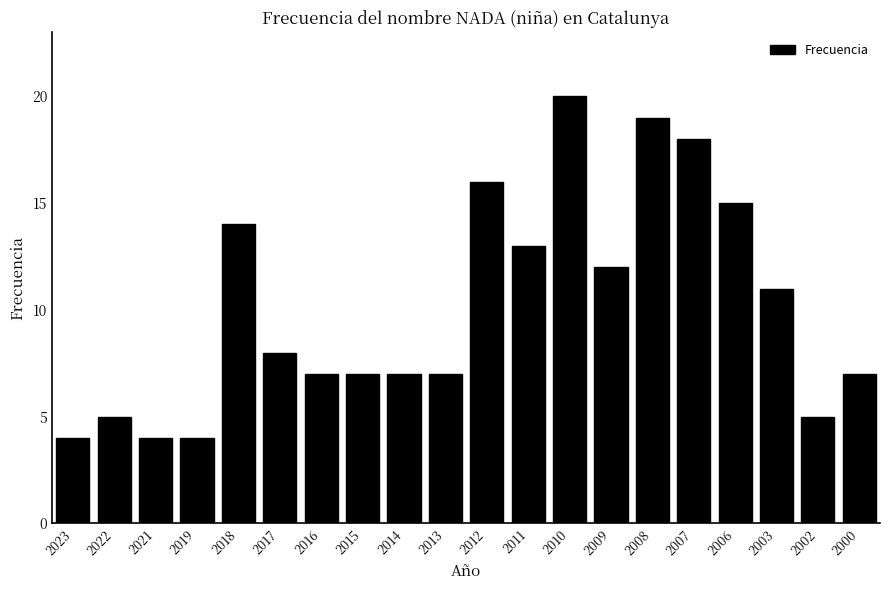

Reading right to left, list all the values displayed in this chart.

7	5	11	15	18	19	12	20	13	16	7	7	7	7	8	14	4	4	5	4